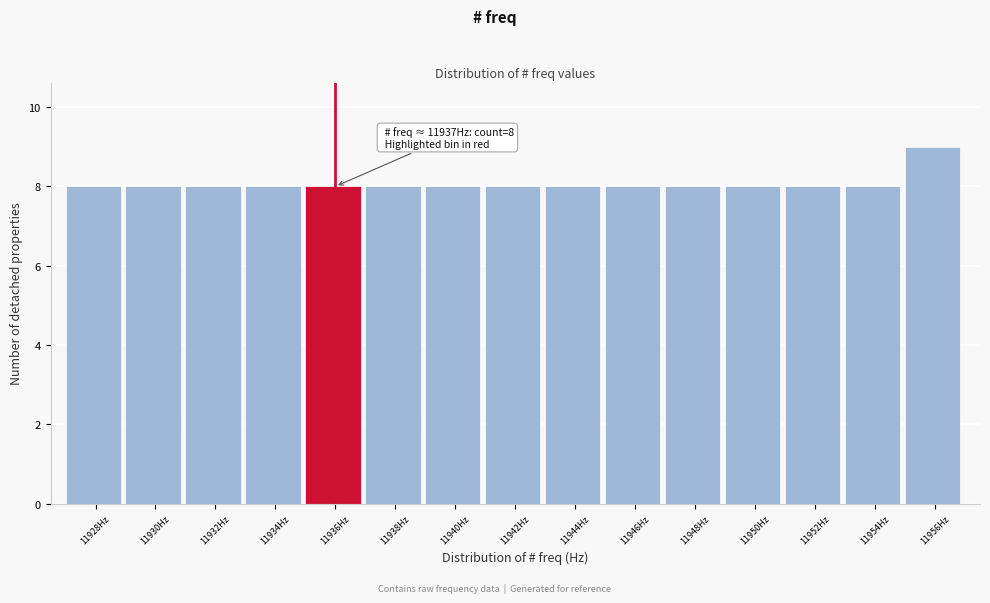

Reading left to right, what are all the values shown in this chart?

8	8	8	8	8	8	8	8	8	8	8	8	8	8	9